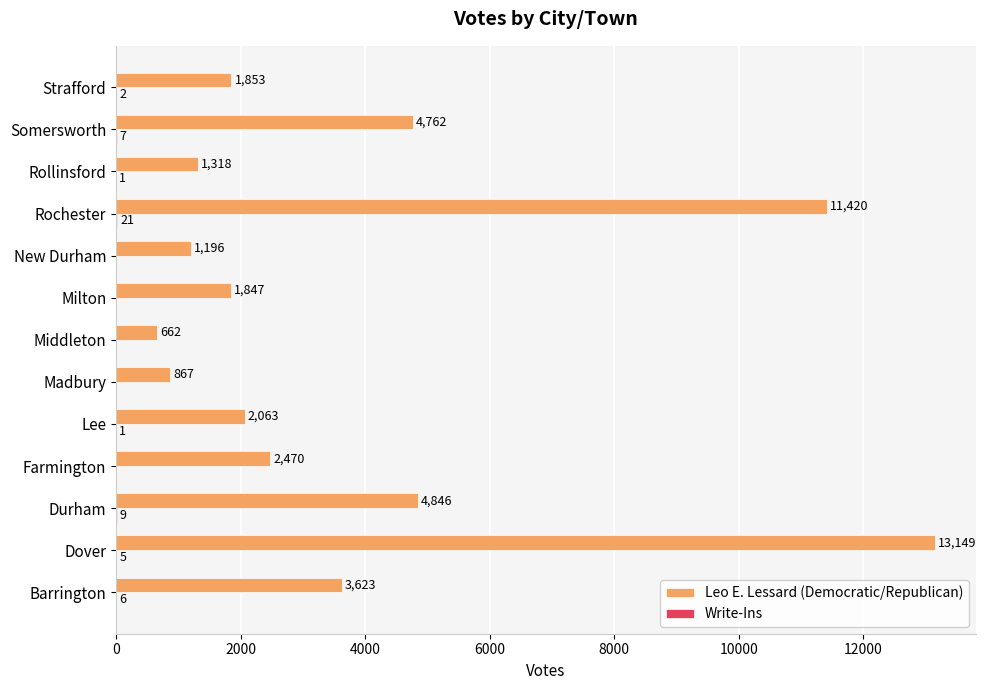

Which series changed the most between Milton and New Durham?

Leo E. Lessard (Democratic/Republican)